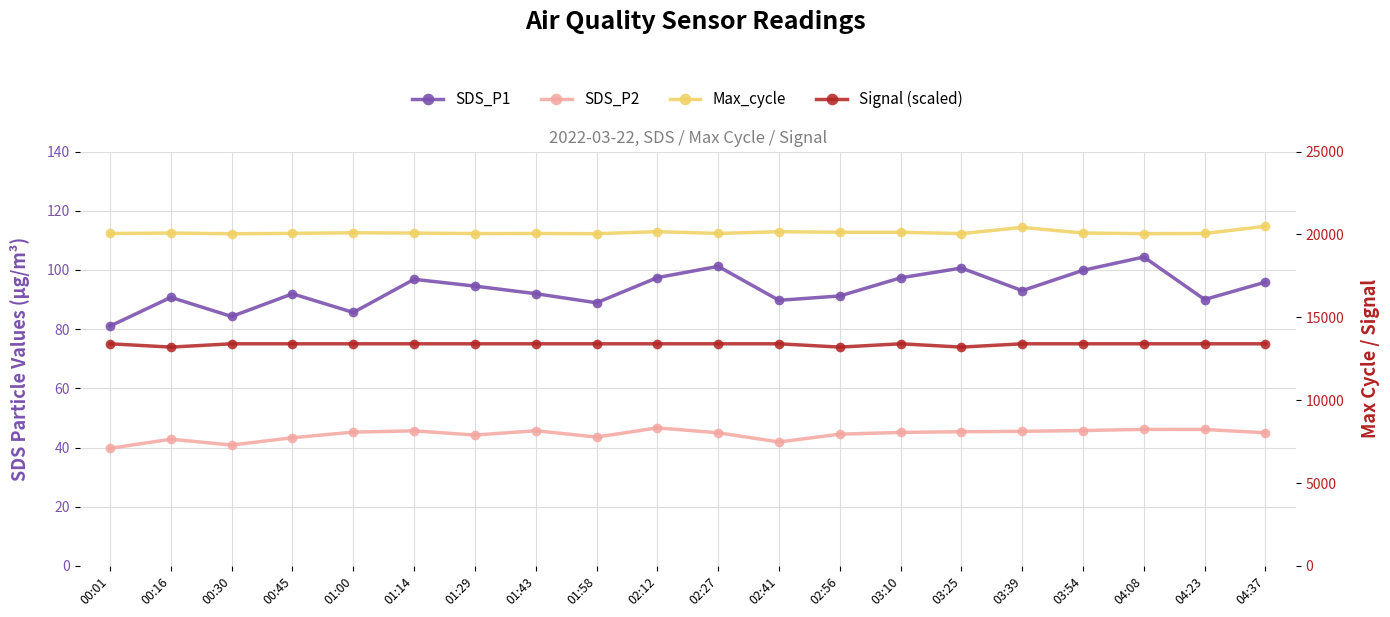

True or false: SDS_P1 has more than 1 points higher than both neighbors.

True